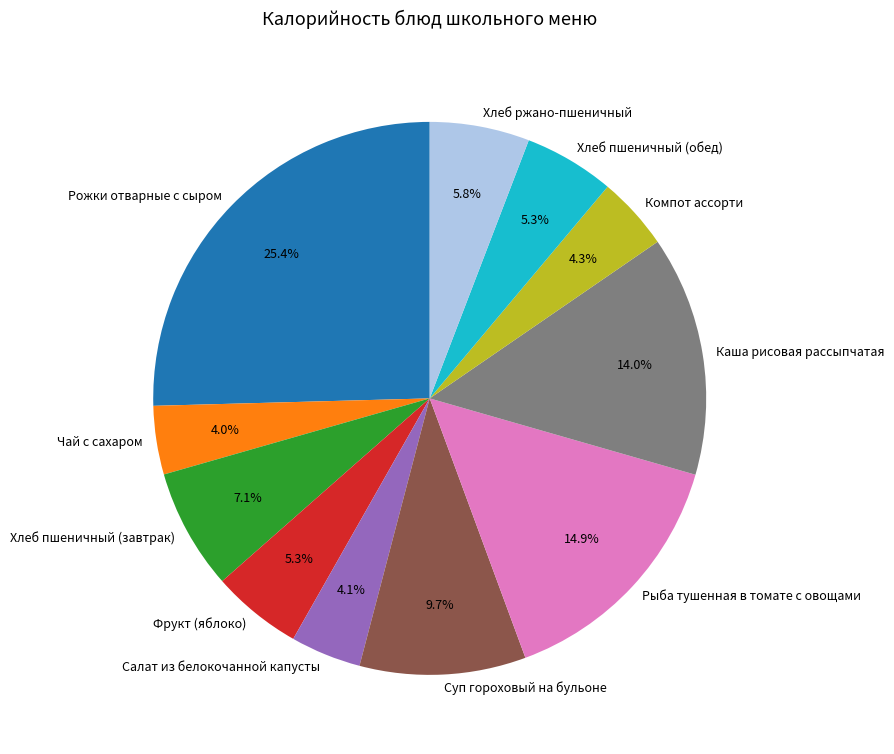

Count the number of slices in the pie.

11